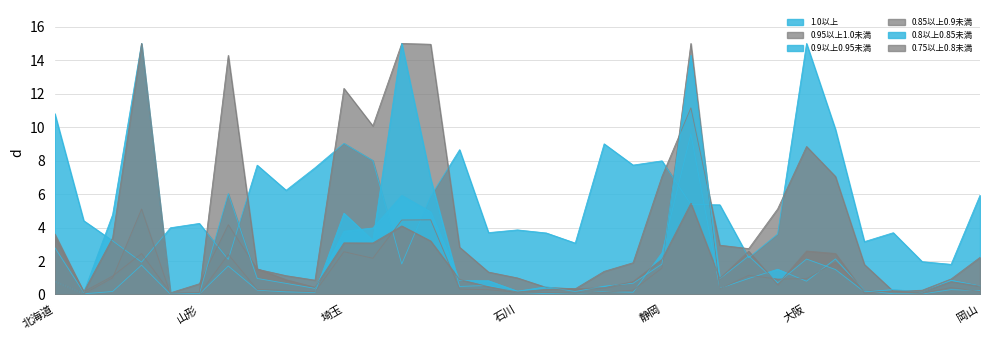

What is the difference between the highest and lowest values at 岩手?

4.6